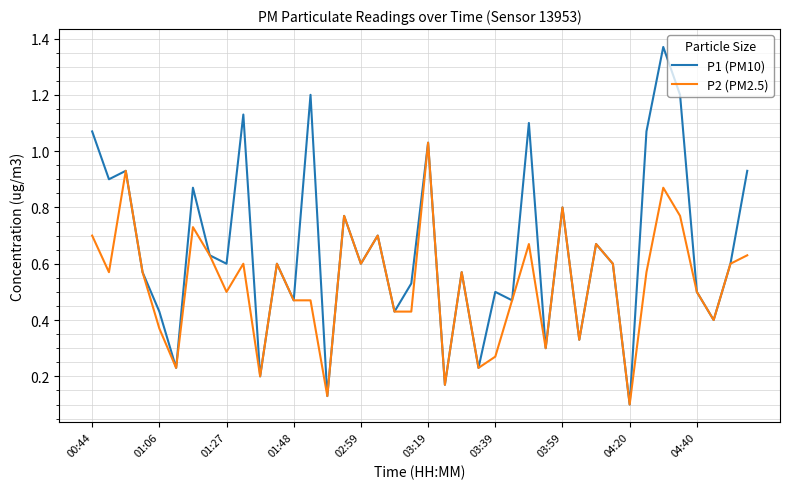

Which series has the largest range (max minus min)?

P1 (PM10)